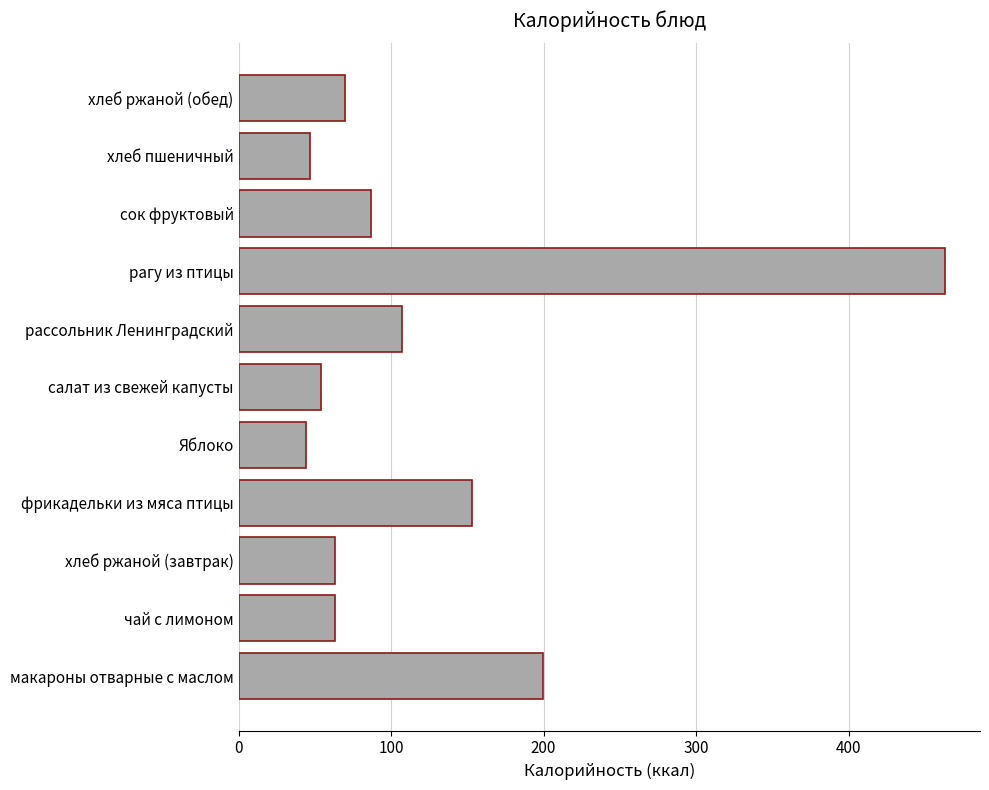

What is the change in value from сок фруктовый to хлеб пшеничный?

-40.0